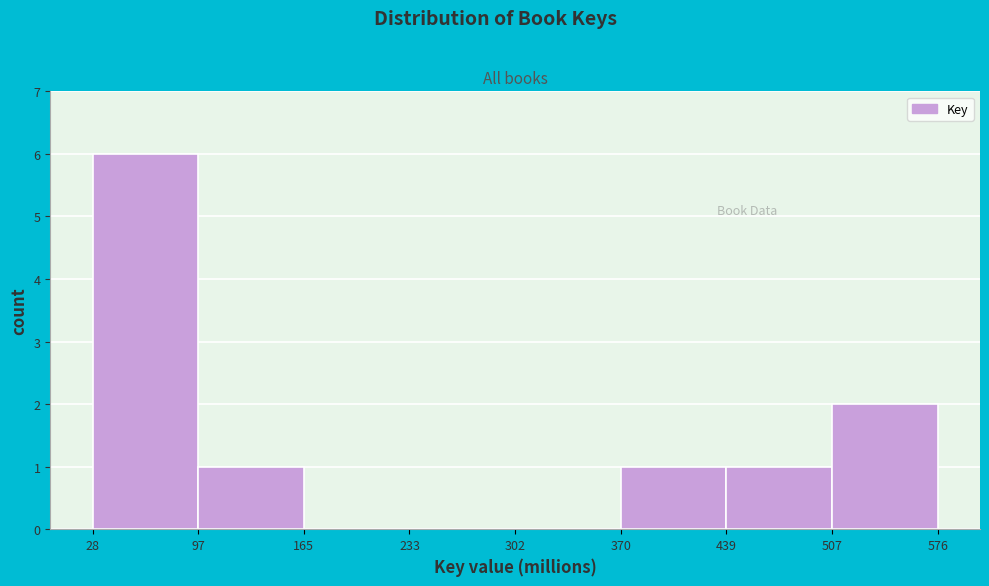

How tall is the bar that spans 28 to 97 on the x-axis? The values are not printed on the chart, so give them approximately, as read against the axis.

6